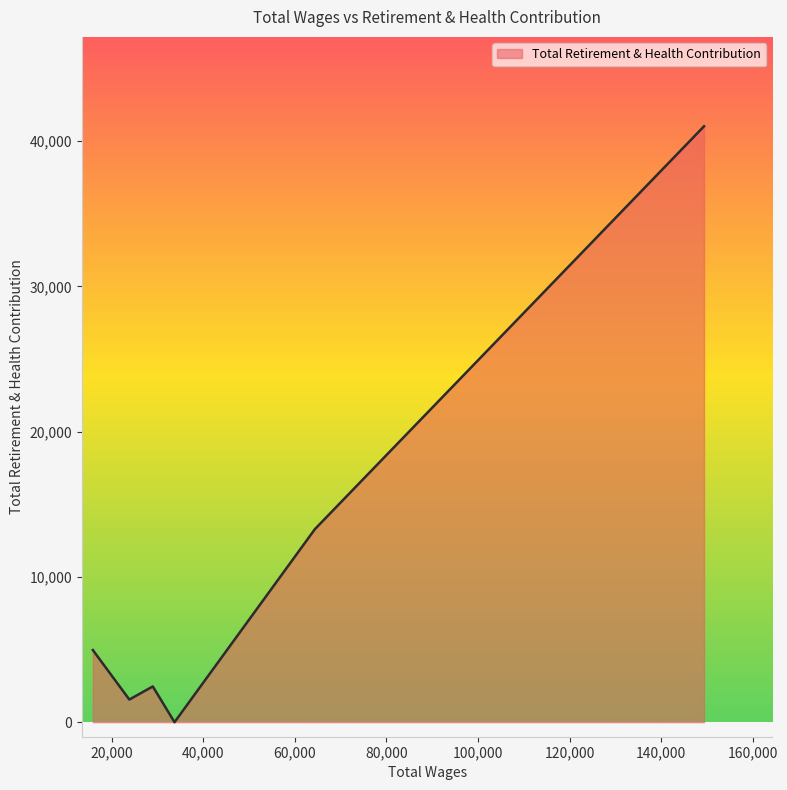

What is the greatest value displayed?

41016